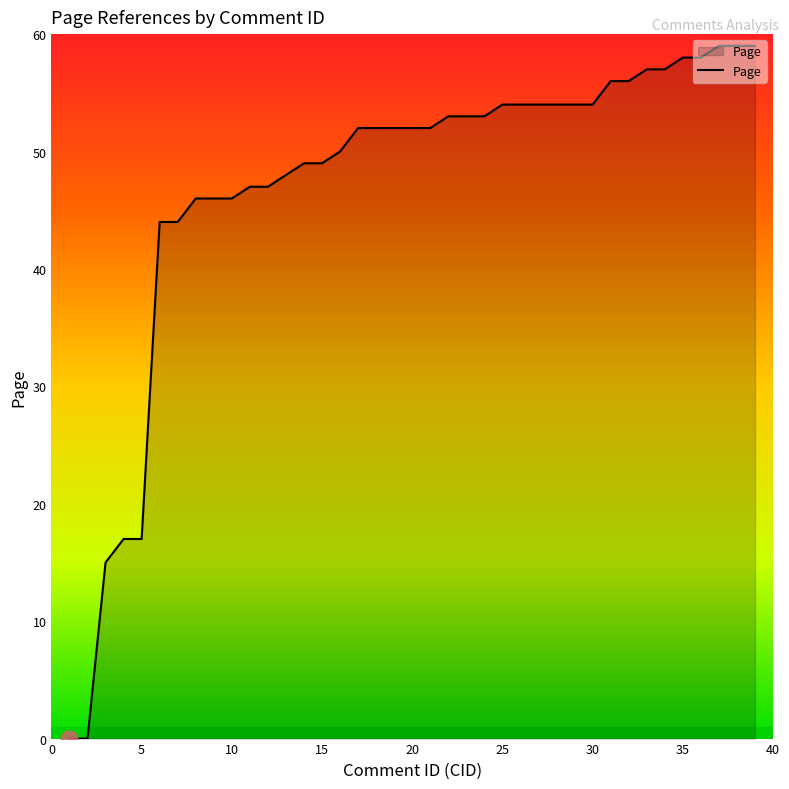

How many categories are shown in the chart?

39